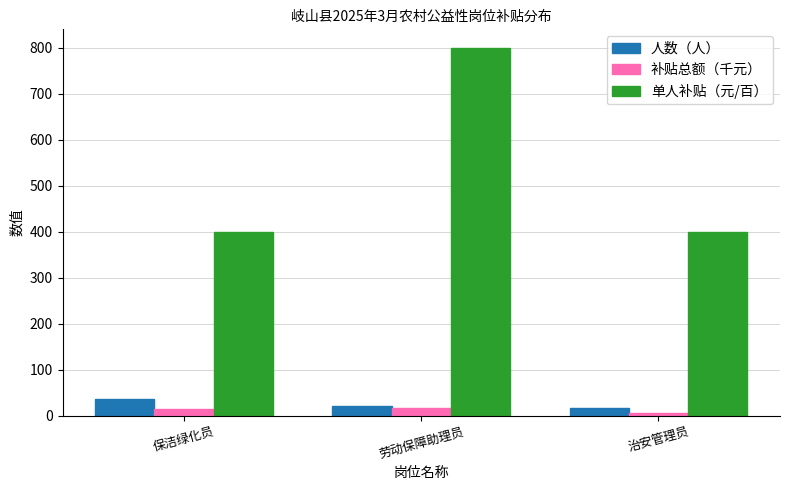

Which category has the highest value in the 人数（人） series?

保洁绿化员